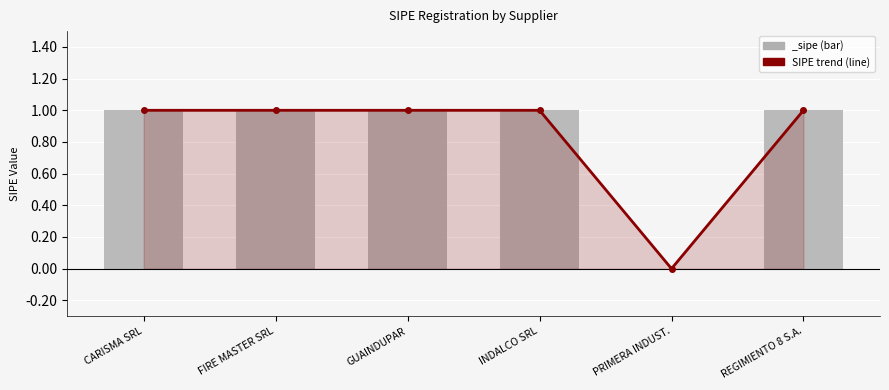

What is the label of the 6th bar from the right?

CARISMA SRL